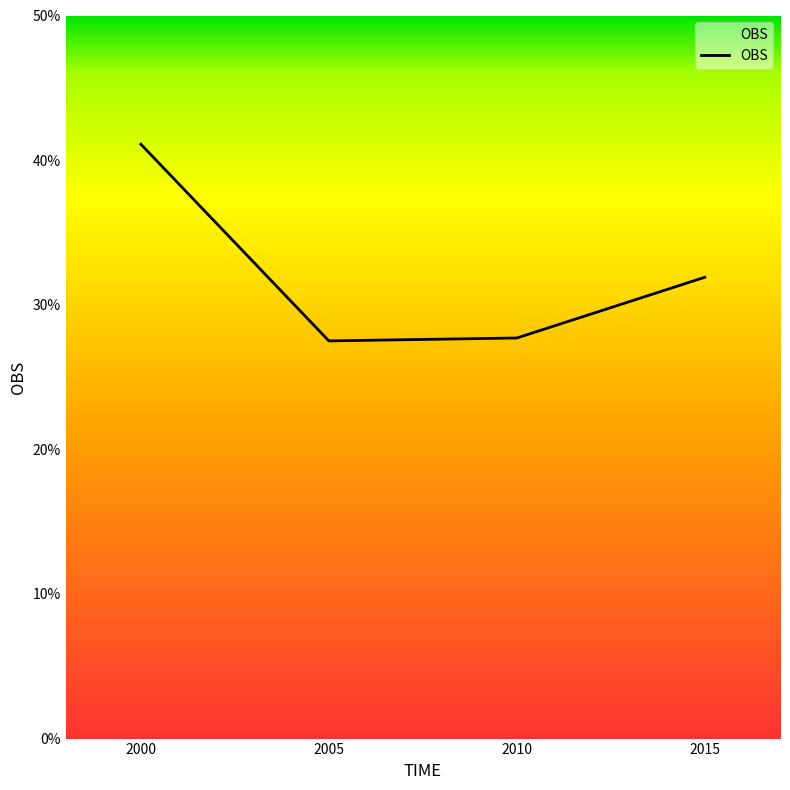

What is the maximum value shown in the chart?

41.1